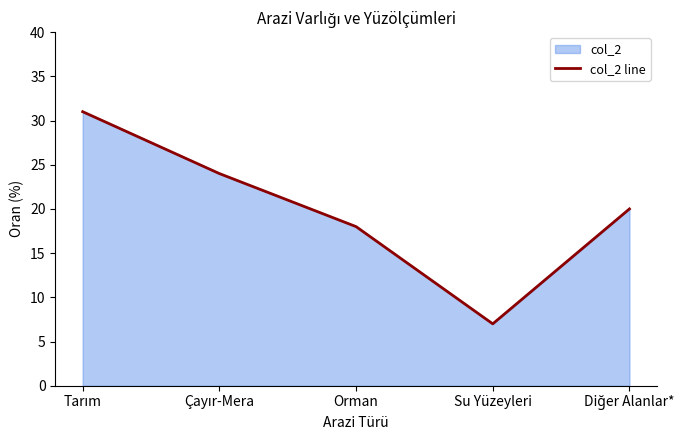

Is it true that the value at Çayır-Mera is 39?

False